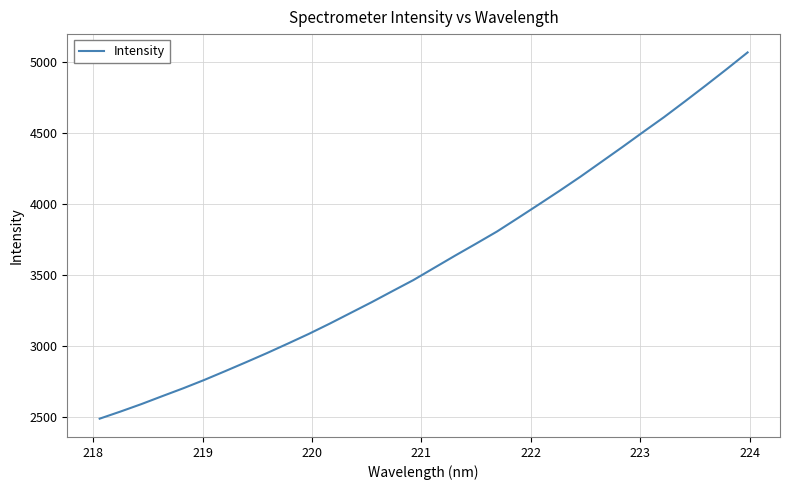

What is the difference between the maximum and minimum values?

2582.5